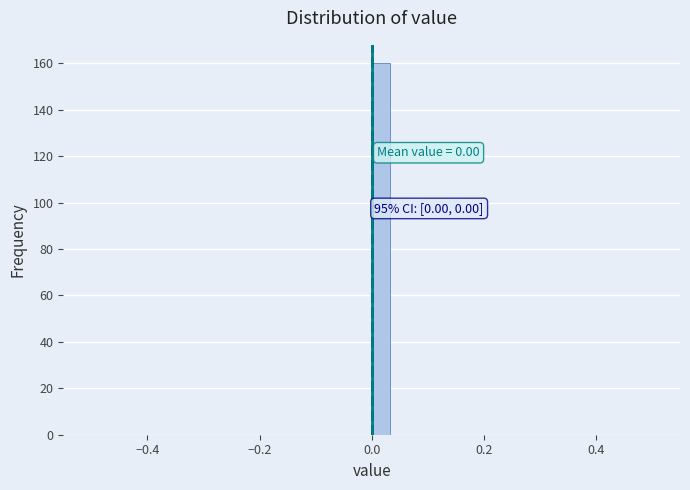

Around what value on the x-axis is the tallest bar? Give the approximate position of its centre, as read against the axis.

0.02